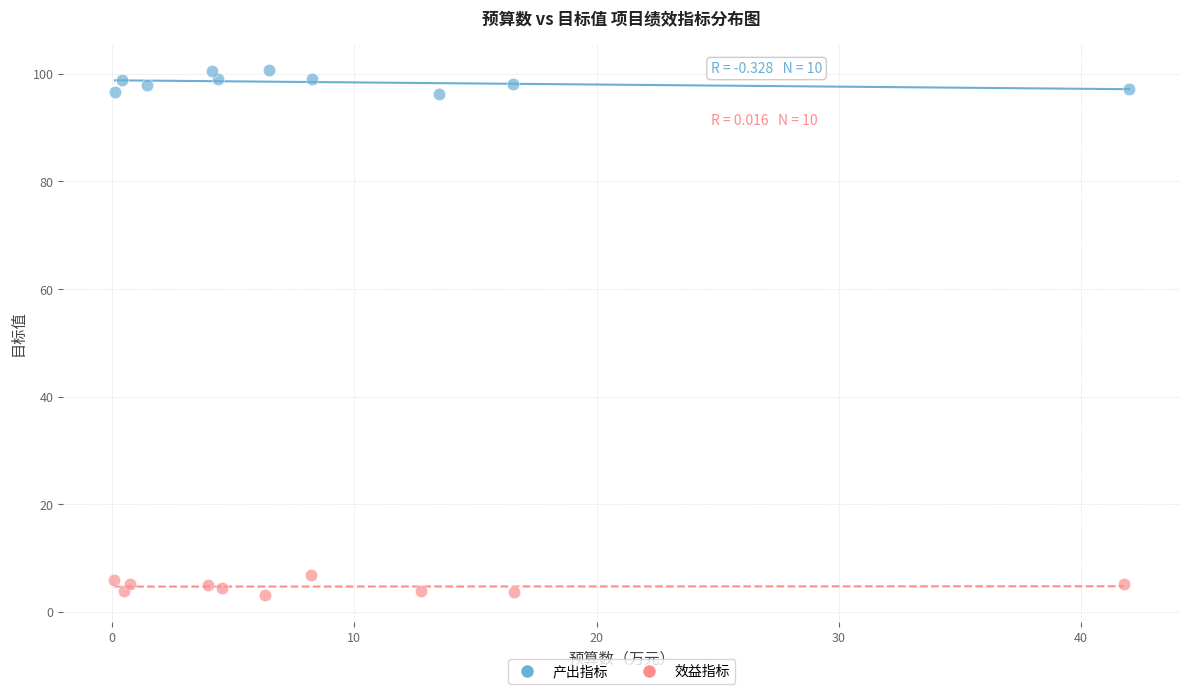

Which series reaches the maximum Y coordinate?

产出指标